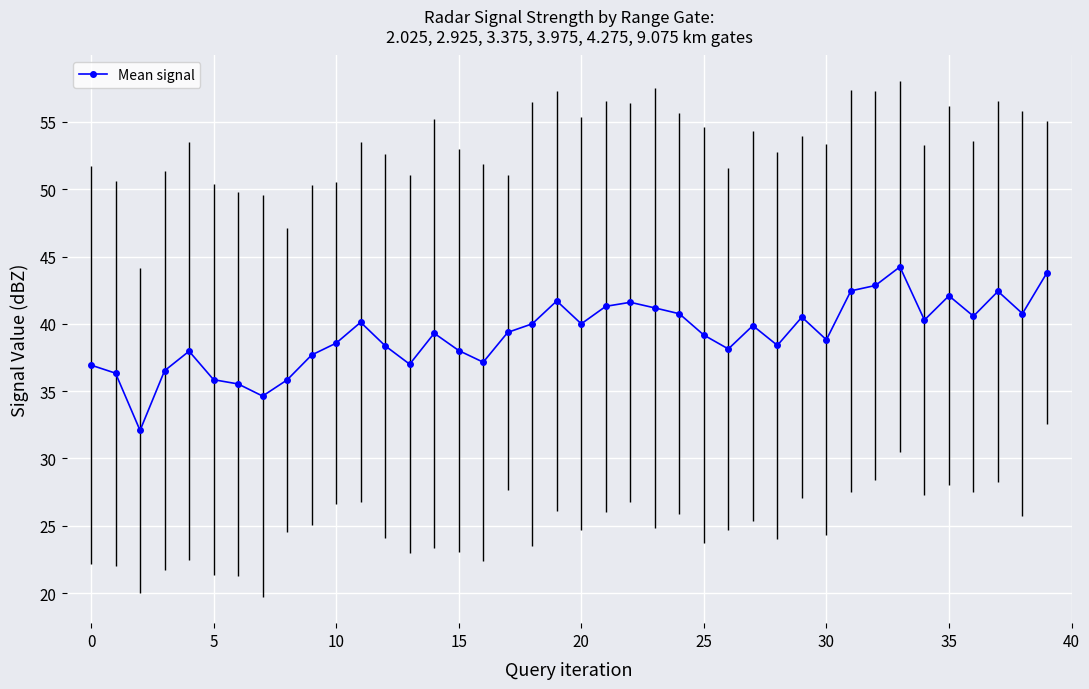

What is the maximum value shown in the chart?

44.2